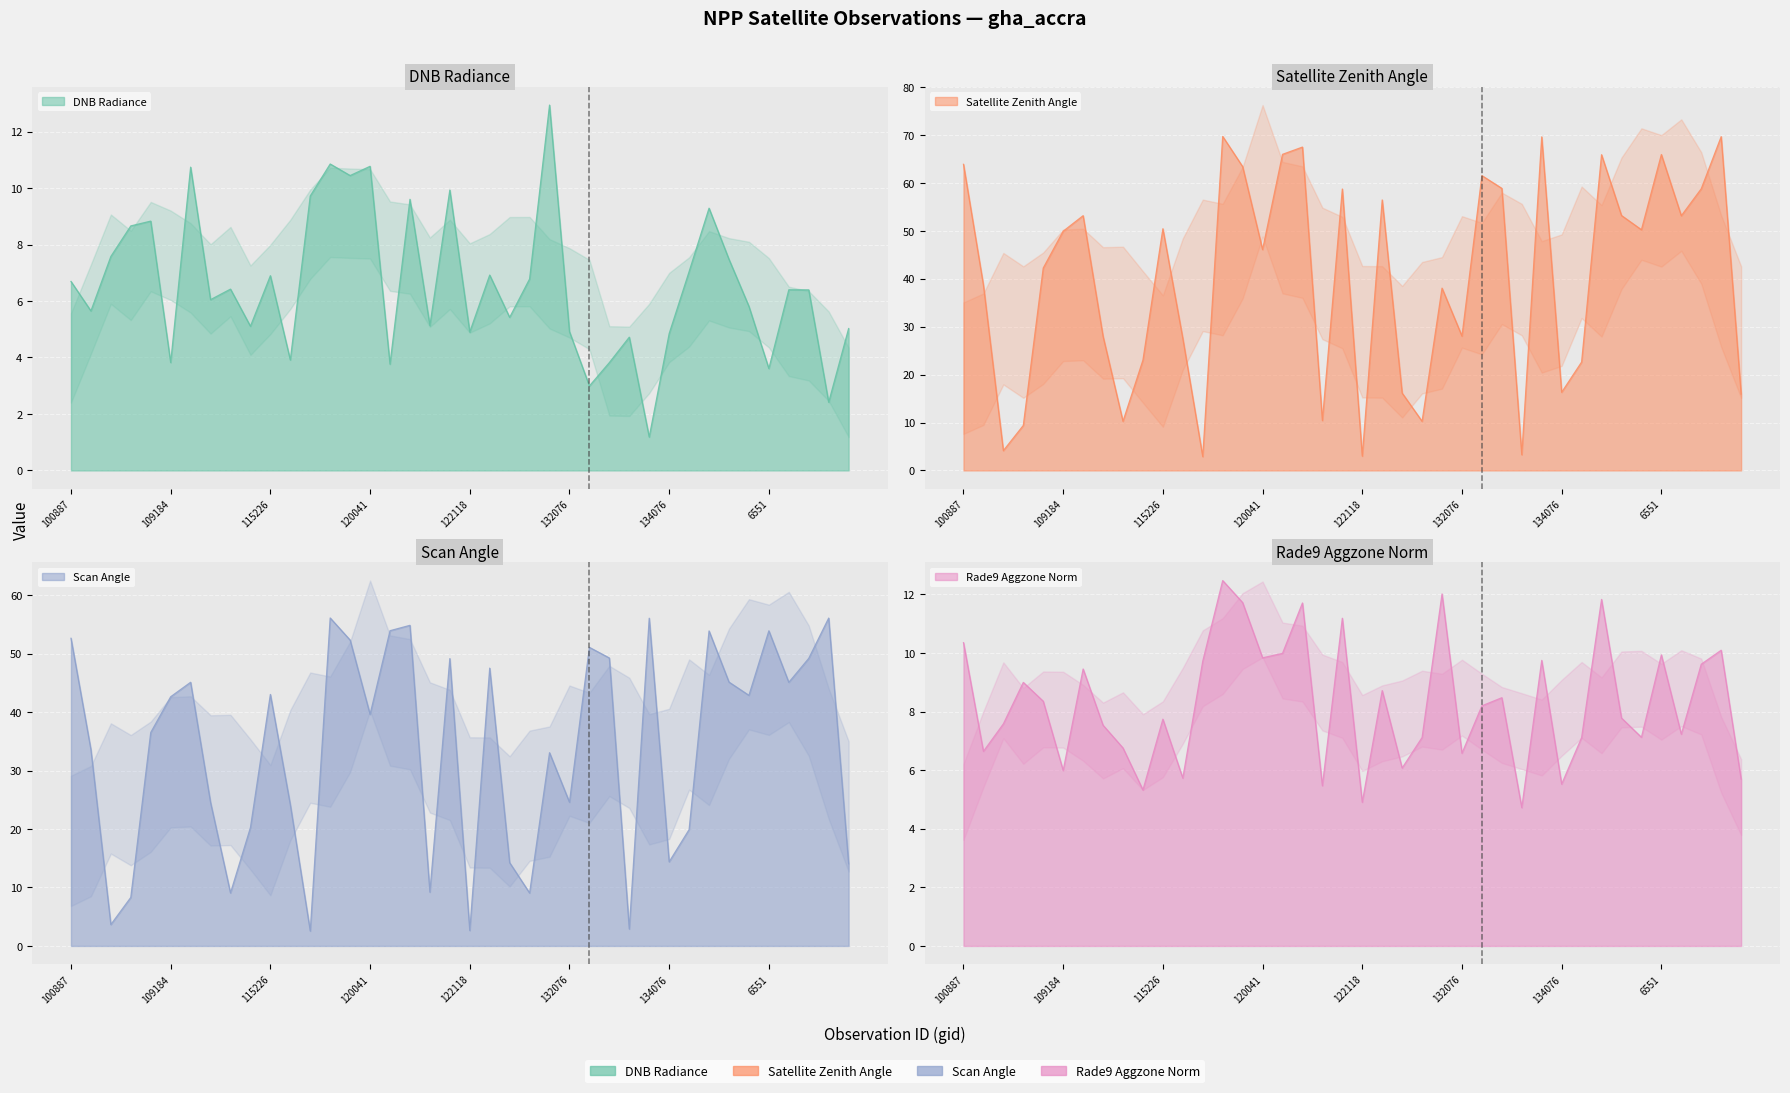

How many lines are shown in the chart?

4